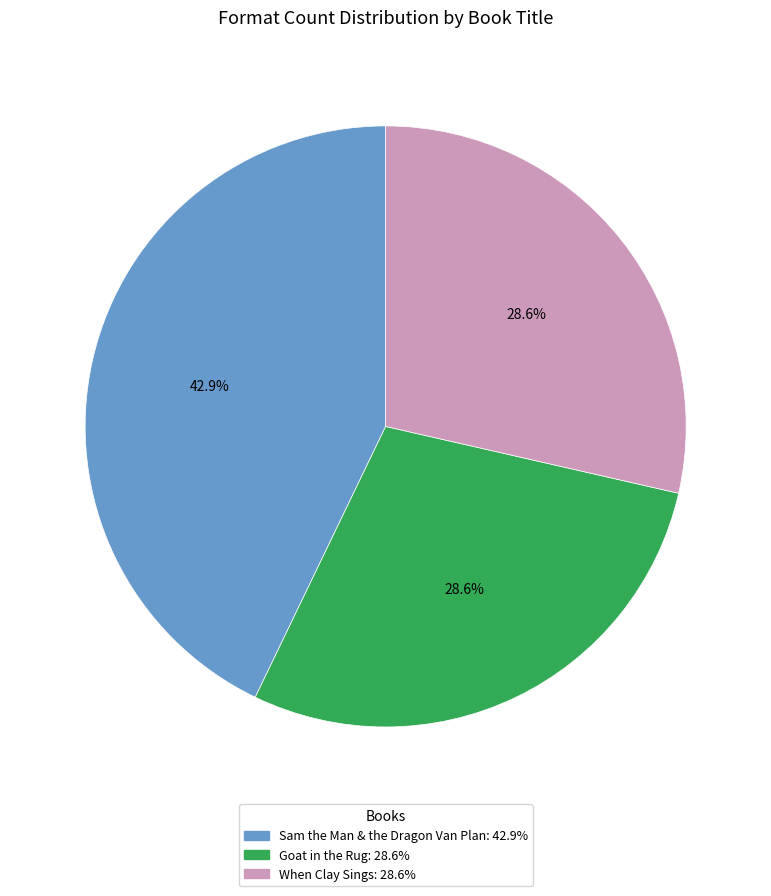

How much of the chart is everything except Goat in the Rug?

71.4%